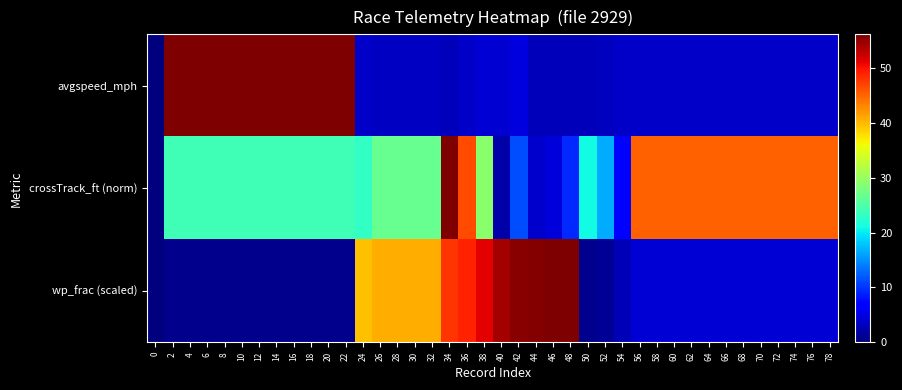

Rank the series by their maximum value, from lowest to highest.

wp_frac (scaled), avgspeed_mph, crossTrack_ft (norm)